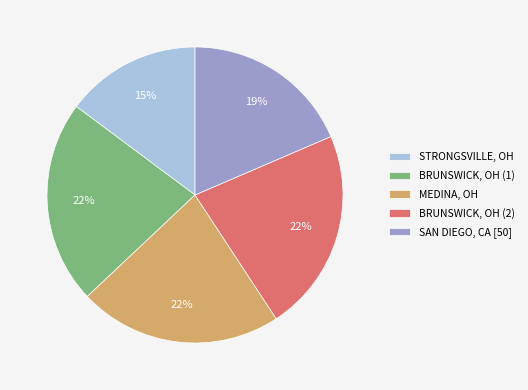

Which has a higher value, BRUNSWICK, OH (1) or SAN DIEGO, CA [50]?

BRUNSWICK, OH (1)